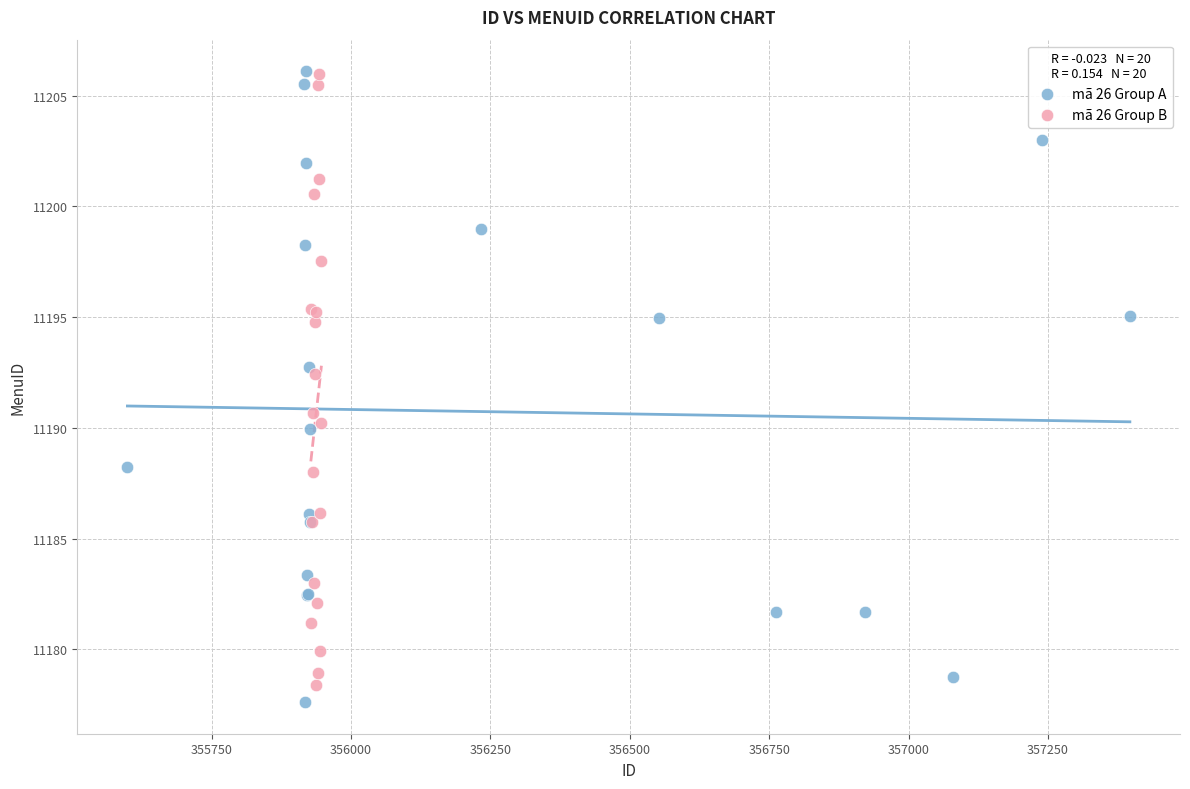

Which series reaches the minimum Y coordinate?

mã 26 Group A